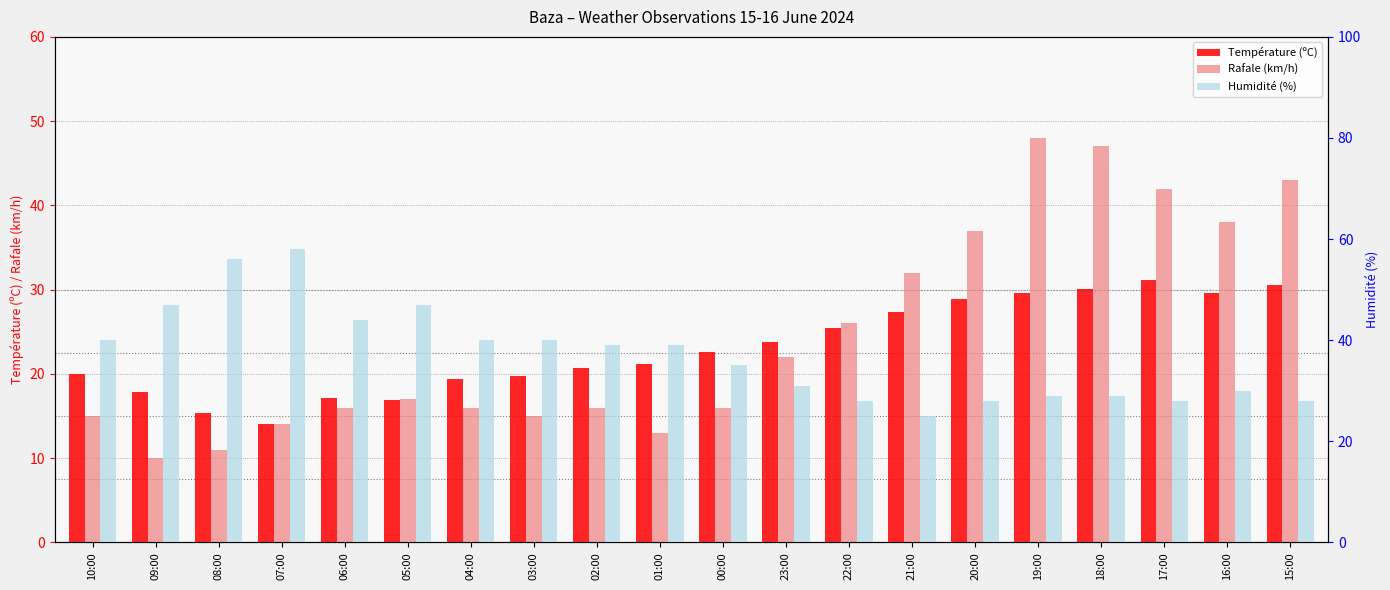

What is the difference between the maximum and minimum values in the Température (ºC) series?

17.1